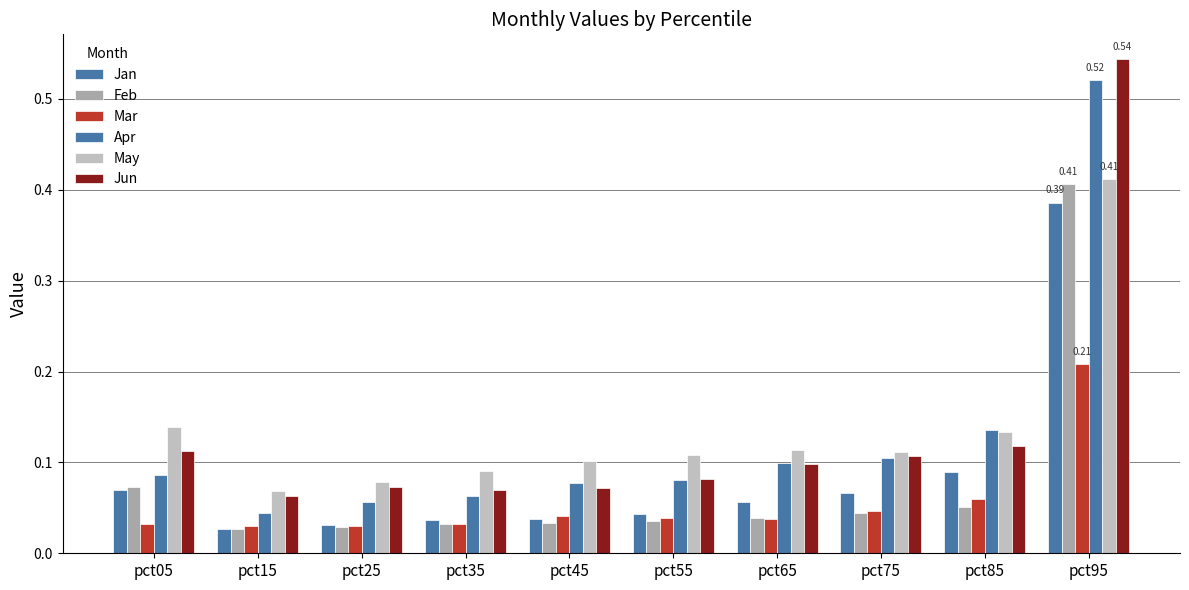

Does the chart contain any negative values?

No